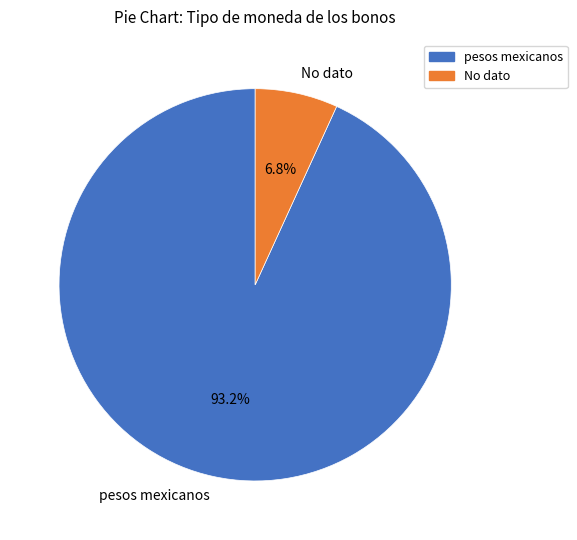

Does any single category account for the majority?

Yes